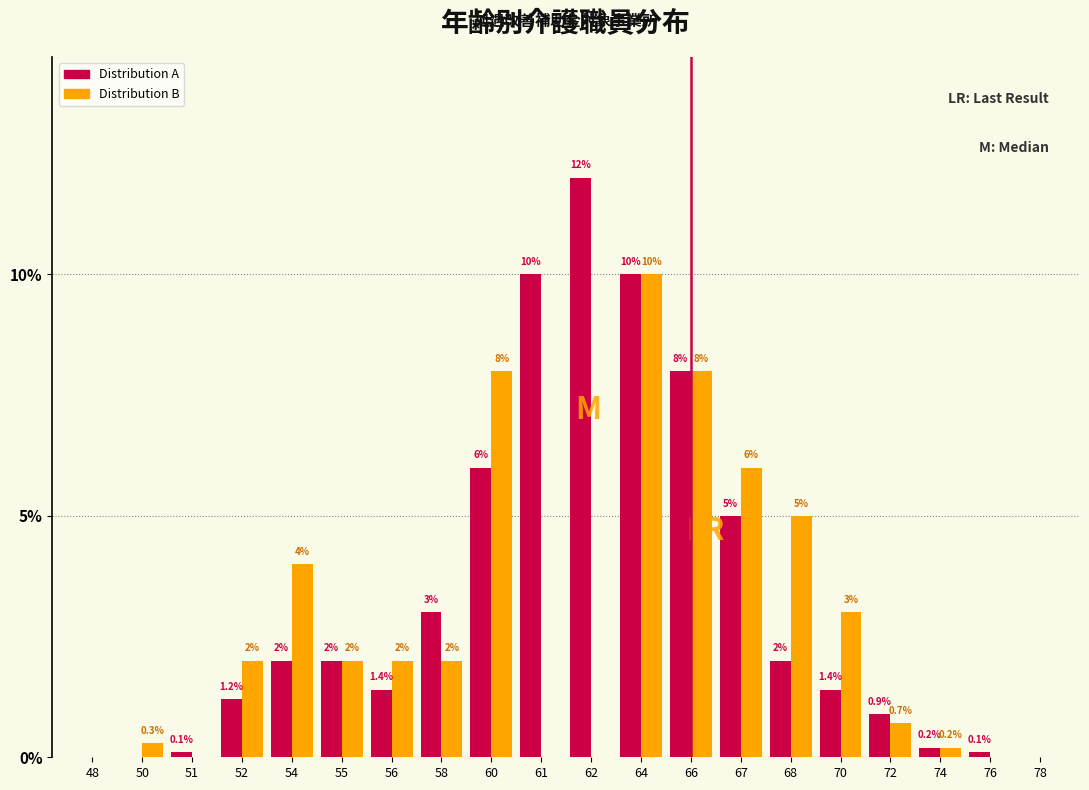

Reading right to left, list all the values displayed in this chart.

Distribution A: 78=0.0	76=0.1	74=0.2	72=0.9	70=1.4	68=2.0	67=5.0	66=8.0	64=10.0	62=12.0	61=10.0	60=6.0	58=3.0	56=1.4	55=2.0	54=2.0	52=1.2	51=0.1	50=0.0	48=0.0
Distribution B: 78=0.0	76=0.0	74=0.2	72=0.7	70=3.0	68=5.0	67=6.0	66=8.0	64=10.0	62=0.0	61=0.0	60=8.0	58=2.0	56=2.0	55=2.0	54=4.0	52=2.0	51=0.0	50=0.3	48=0.0